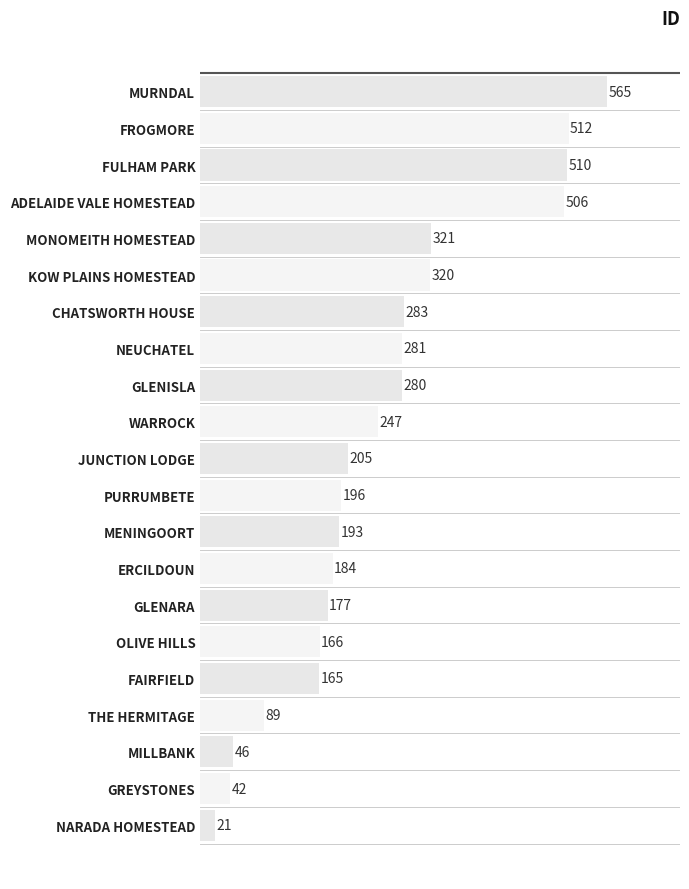

The chart shows a value of 141 at THE HERMITAGE. True or false?

False